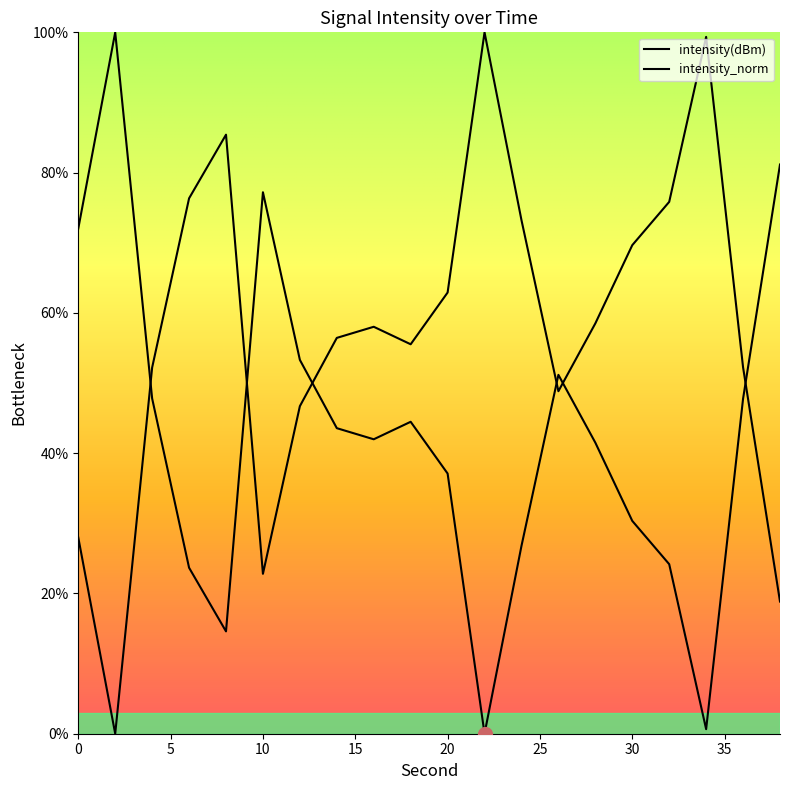

How many lines are shown in the chart?

2